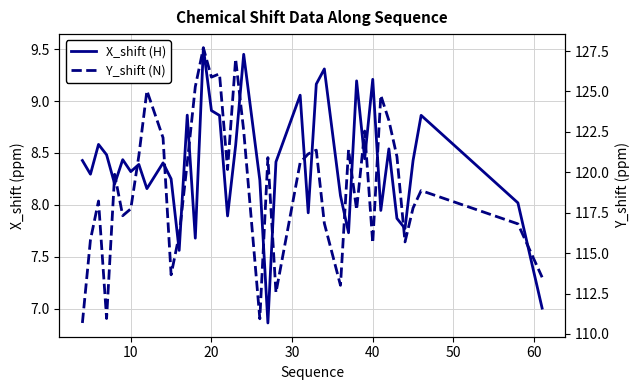

List the series in order of their overall mean, highest first.

Y_shift (N), X_shift (H)